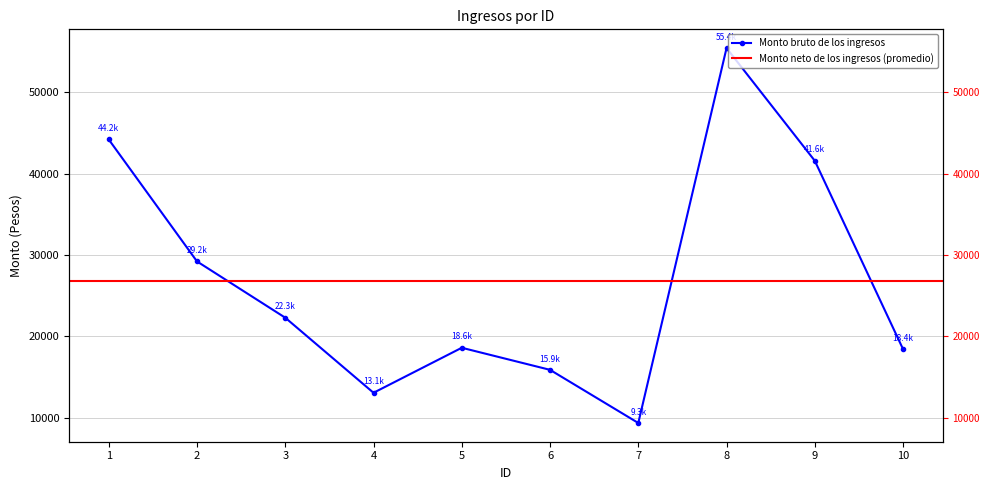

True or false: the data has more than 0 interior local peaks.

True